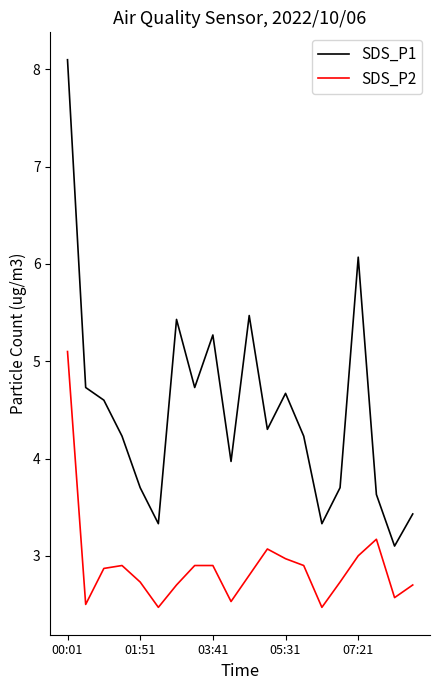

Does the chart display data point markers on the line(s)?

No